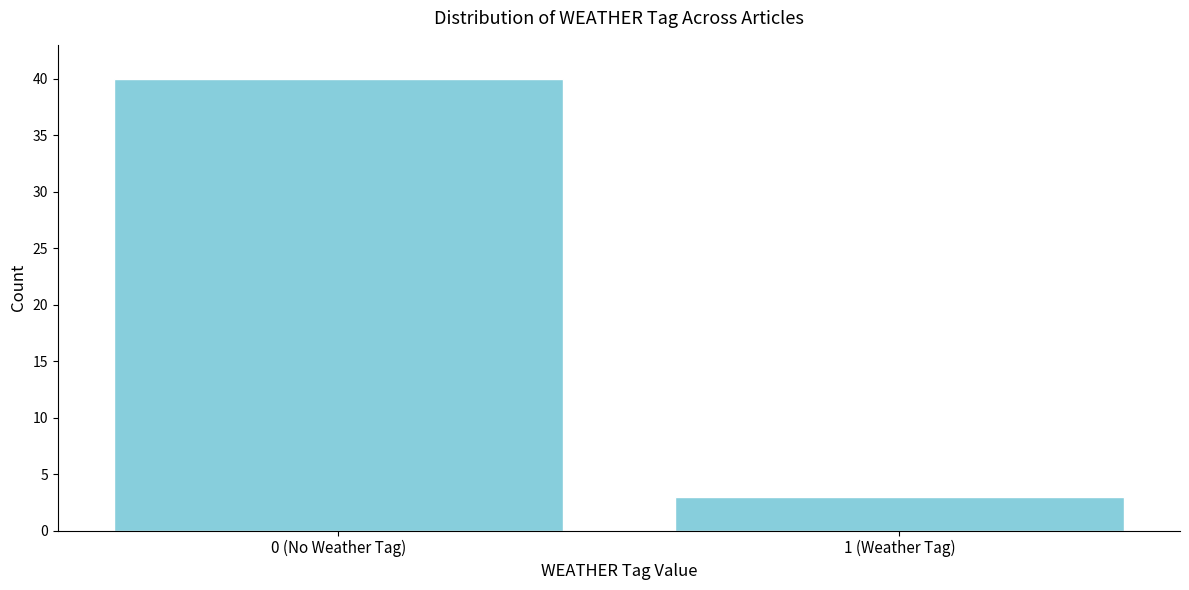

Reading left to right, what are all the values shown in this chart?

40	3